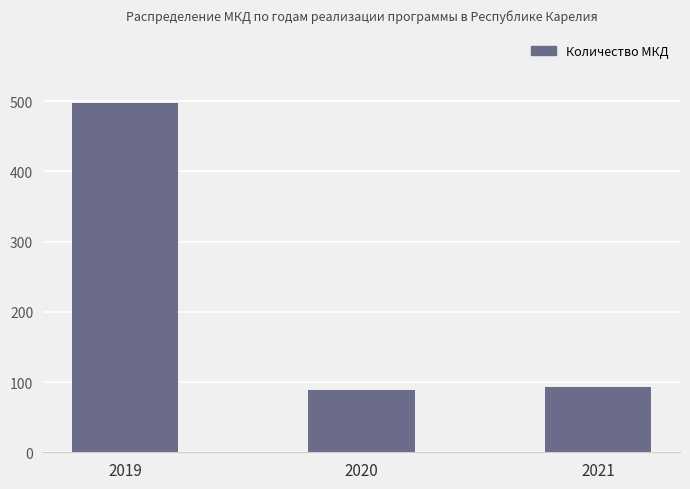

At which label does the data first exceed 93?

2019